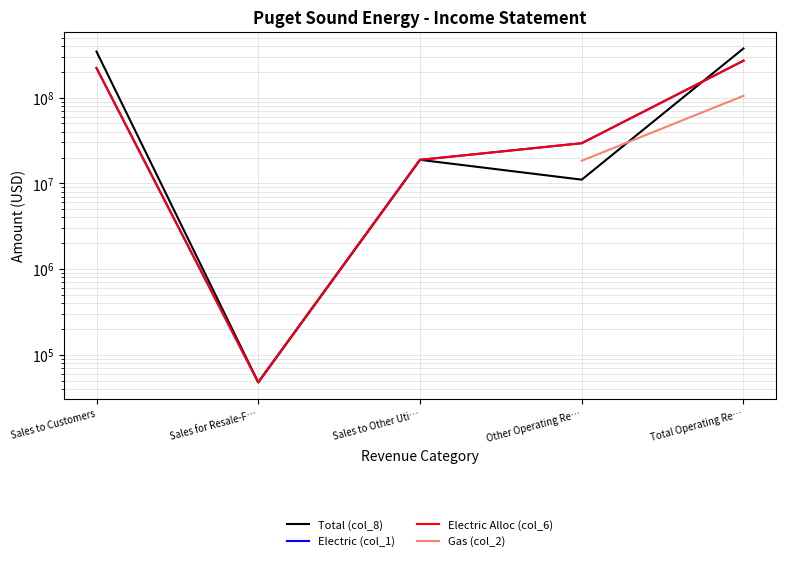

At which label is Electric Alloc (col_6) closest to 134715711?

Sales to Customers